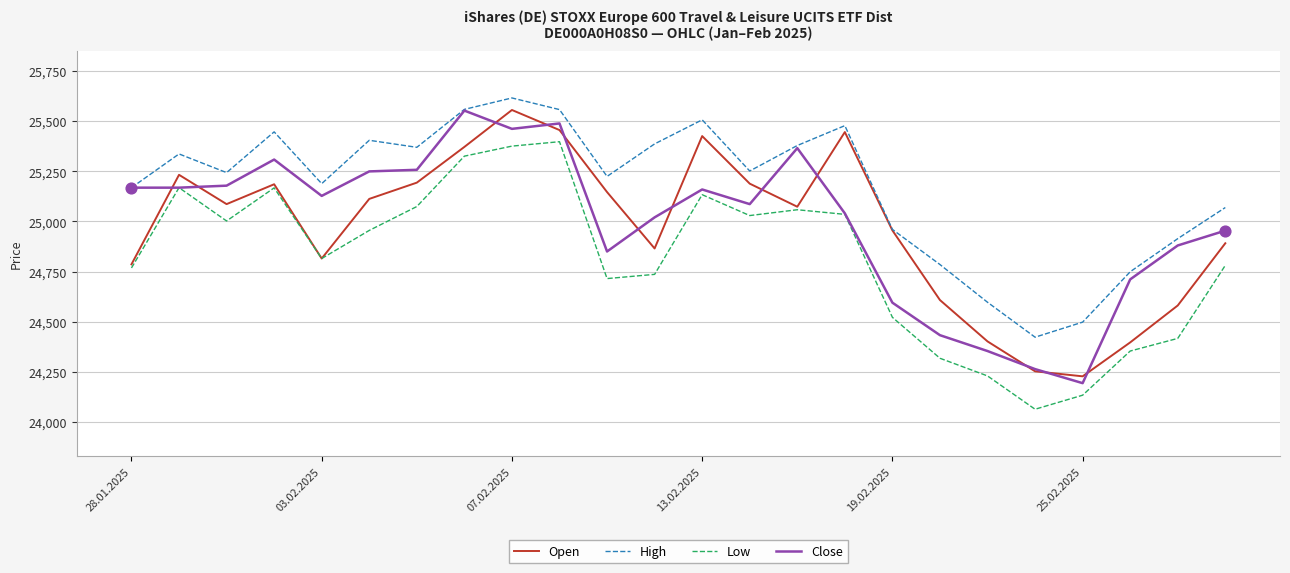

Which series has the largest total across all categories?

High